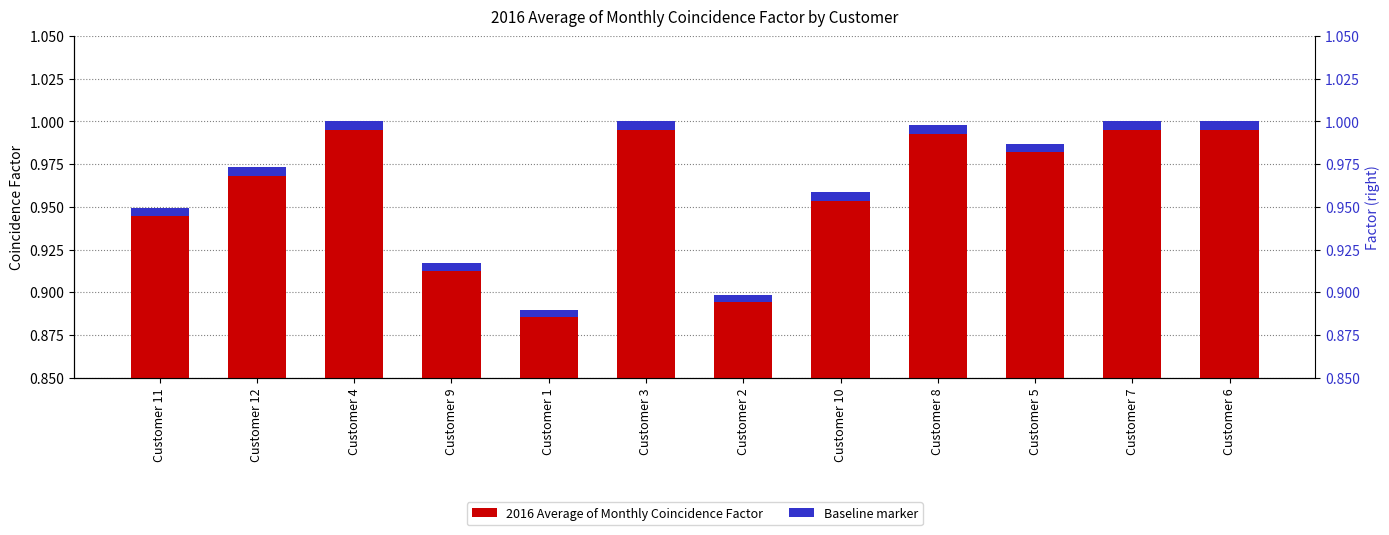

Reading right to left, list all the values displayed in this chart.

2016 Average of Monthly Coincidence Factor: Customer 6=1.0	Customer 7=1.0	Customer 5=1.0	Customer 8=1.0	Customer 10=1.0	Customer 2=0.9	Customer 3=1.0	Customer 1=0.9	Customer 9=0.9	Customer 4=1.0	Customer 12=1.0	Customer 11=0.9
Baseline marker: Customer 6=0.0	Customer 7=0.0	Customer 5=0.0	Customer 8=0.0	Customer 10=0.0	Customer 2=0.0	Customer 3=0.0	Customer 1=0.0	Customer 9=0.0	Customer 4=0.0	Customer 12=0.0	Customer 11=0.0